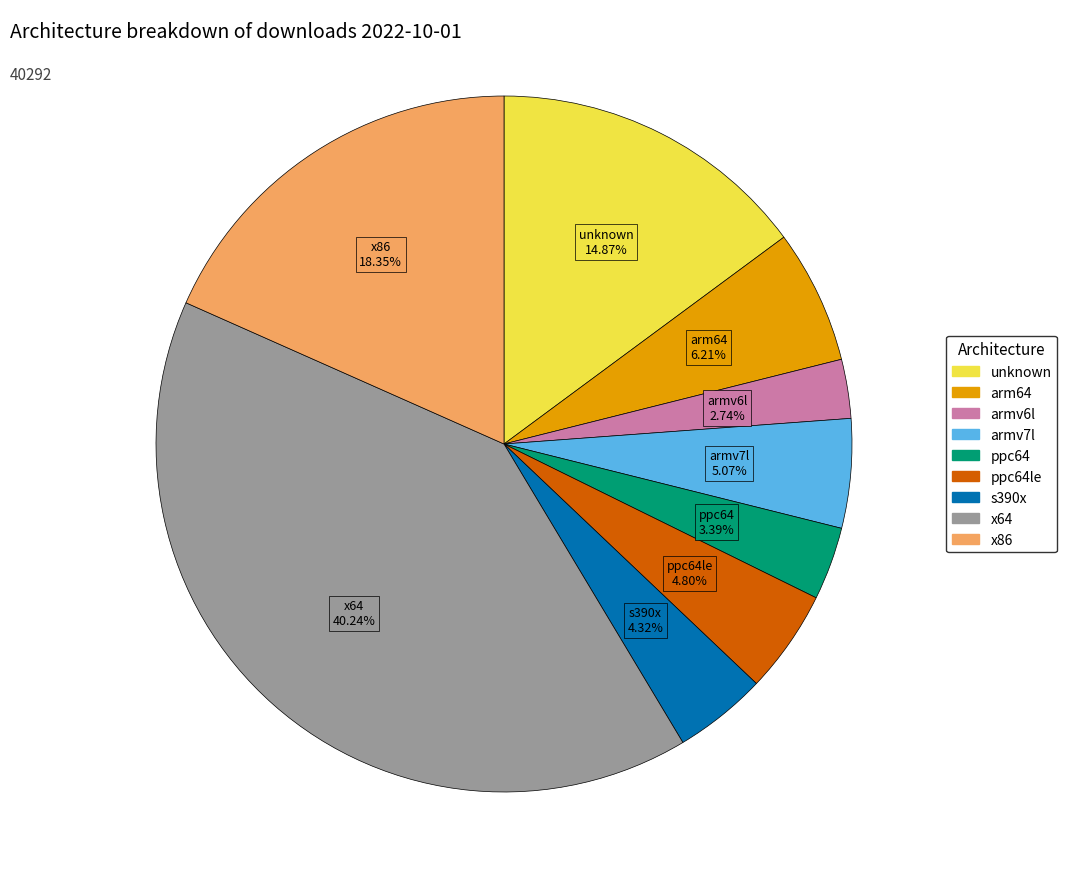

Is there any slice that represents more than half of the pie?

No